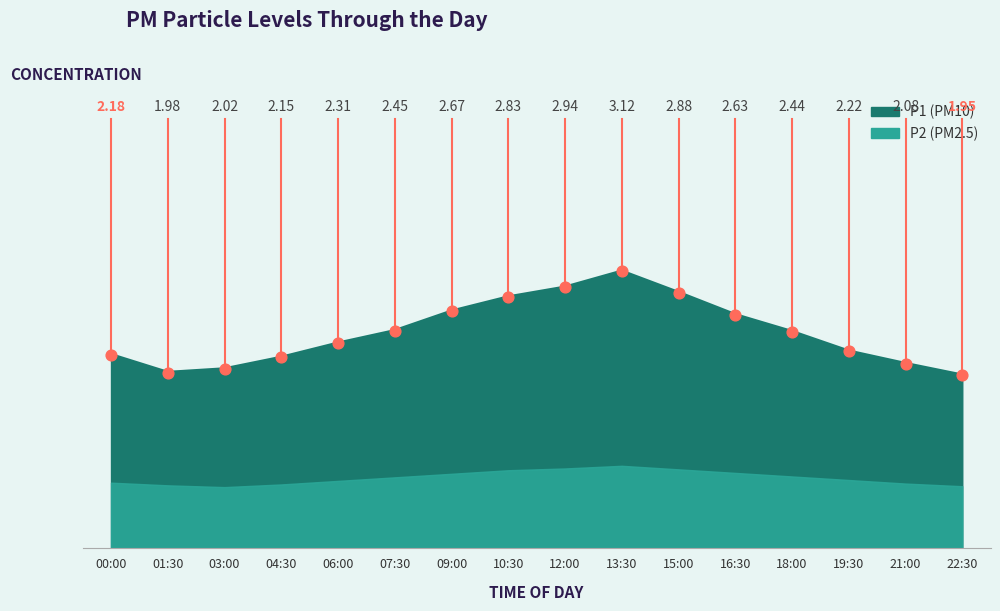

What is the change in value from 06:00 to 13:30?

+0.8